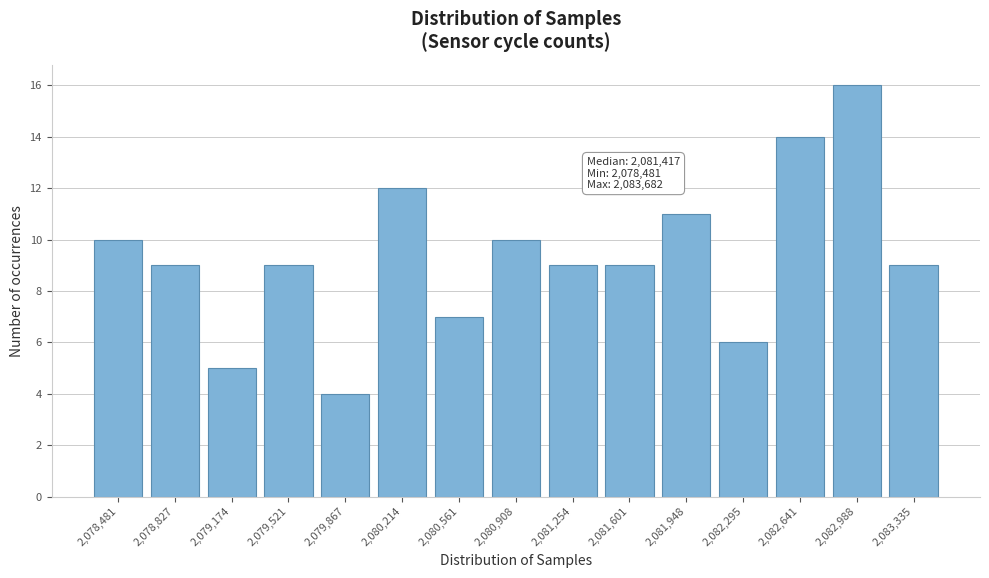

Reading left to right, transcribe all the data shown in this chart.

10	9	5	9	4	12	7	10	9	9	11	6	14	16	9